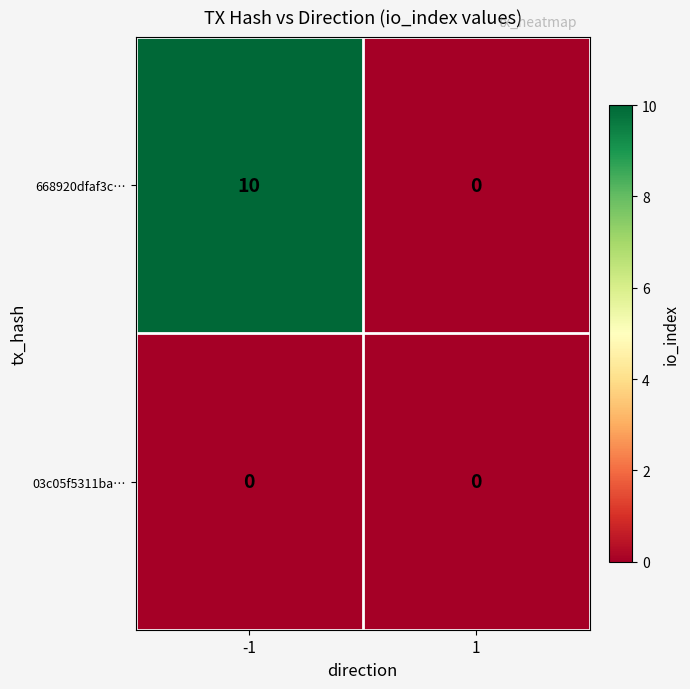

Which series has the widest spread of values?

668920dfaf3c…